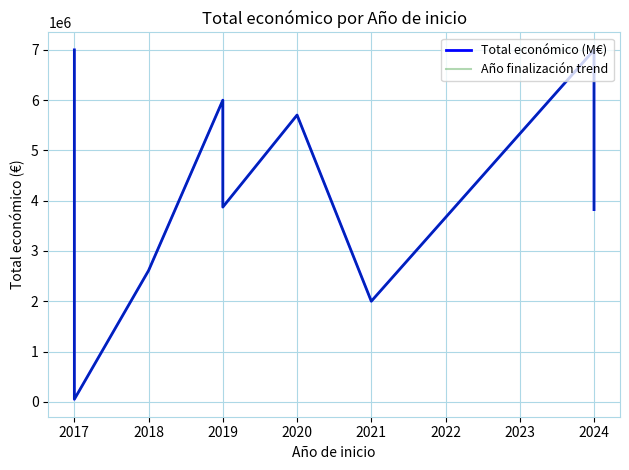

How many lines are shown in the chart?

2